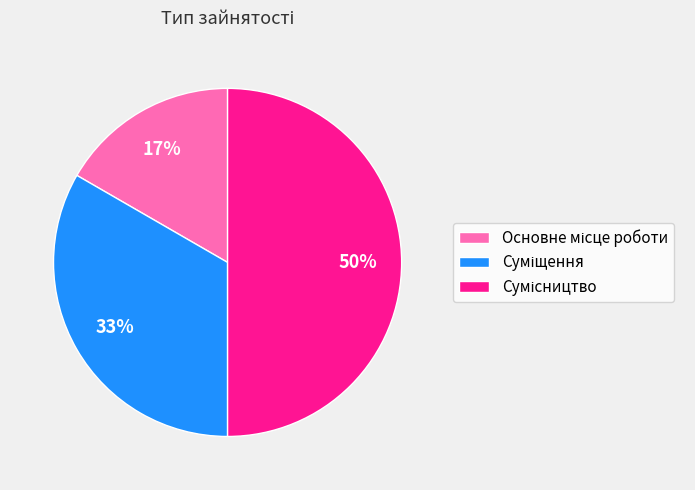

To the nearest percent, what is the average slice percentage?

33%